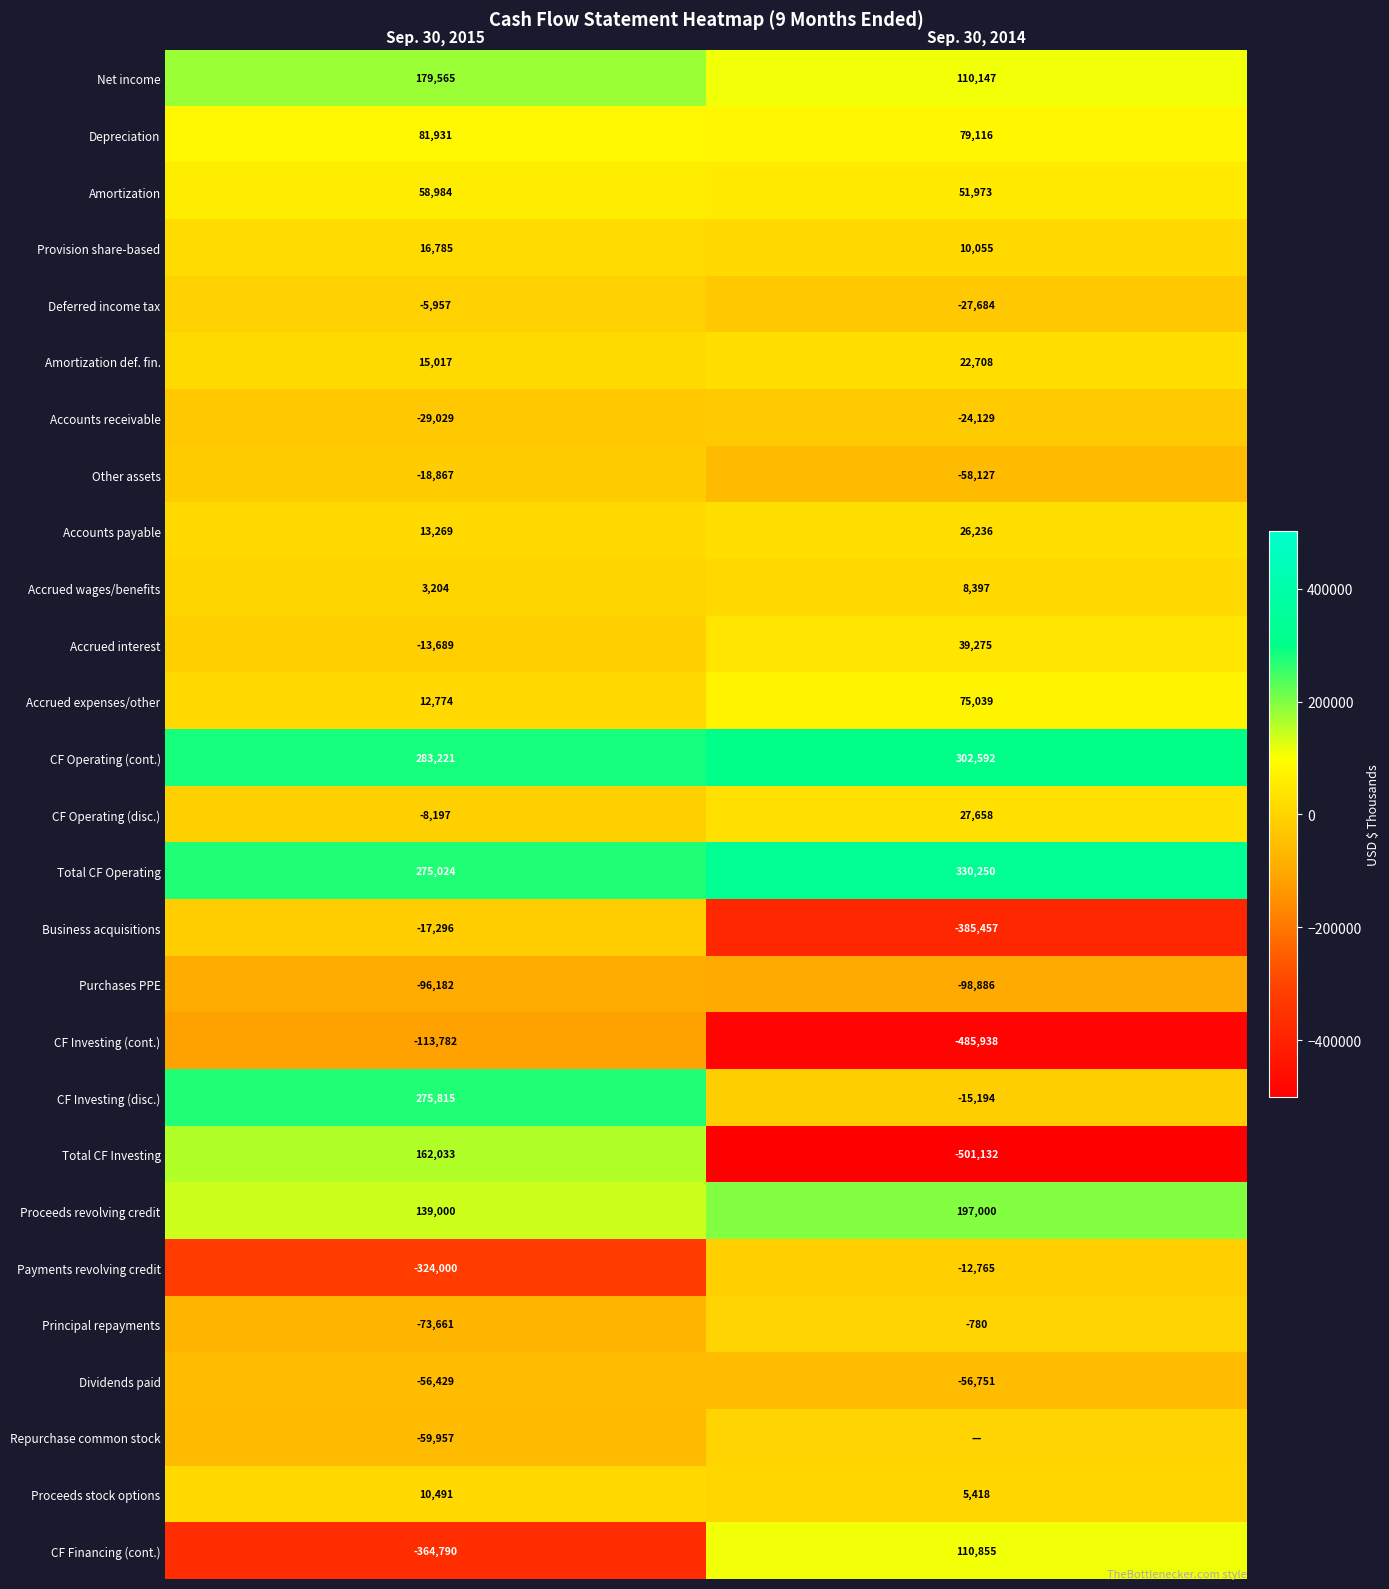

How many data points does each series have?

2